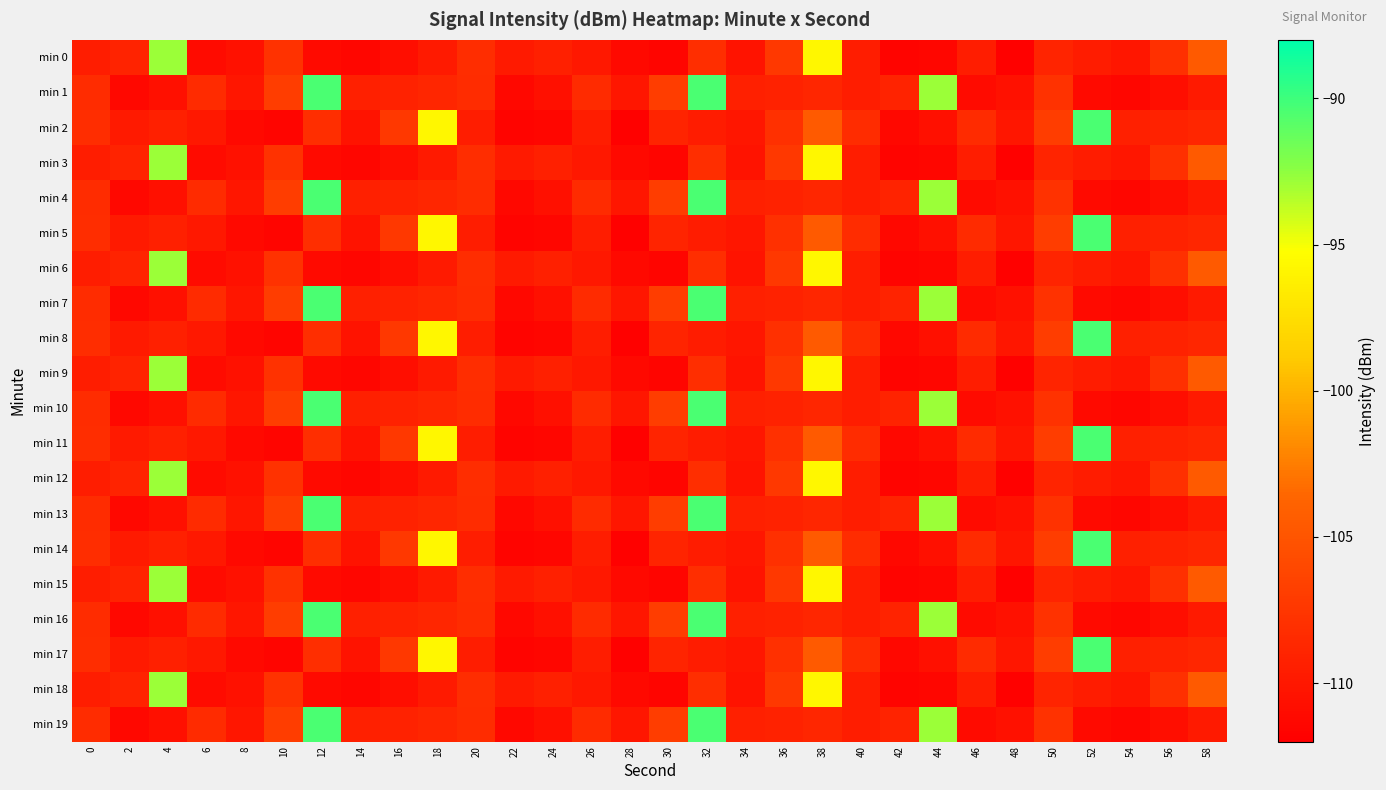

At which category is the sum across all series the highest?

32